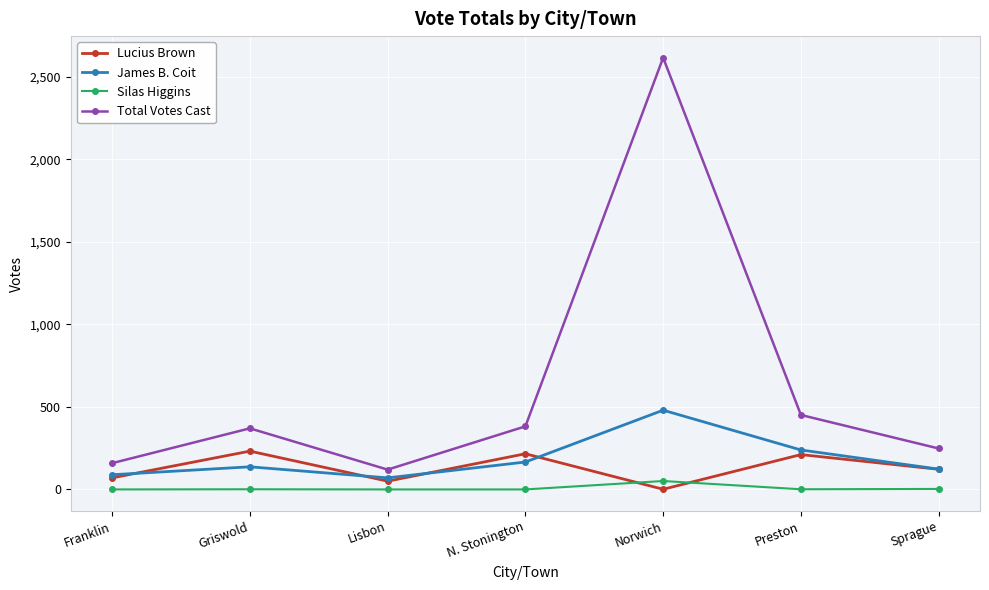

What position from the left is Sprague?

7